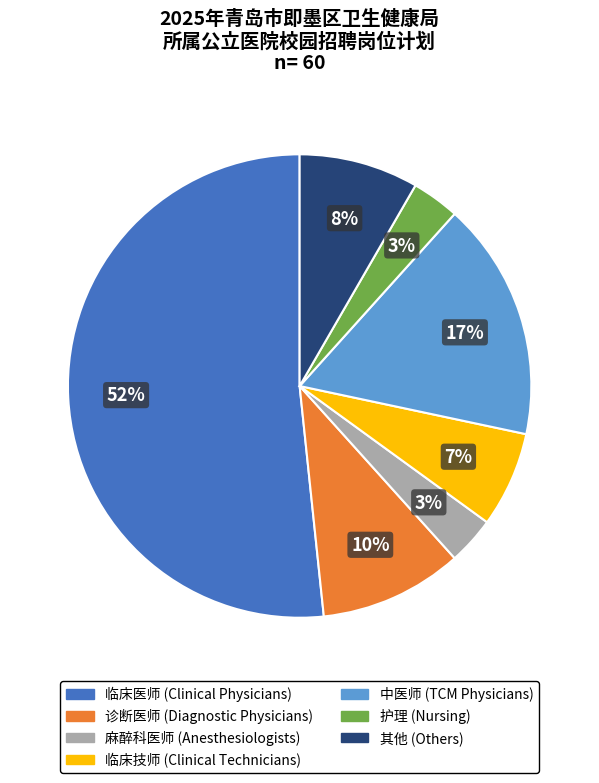

Does any single category account for the majority?

Yes